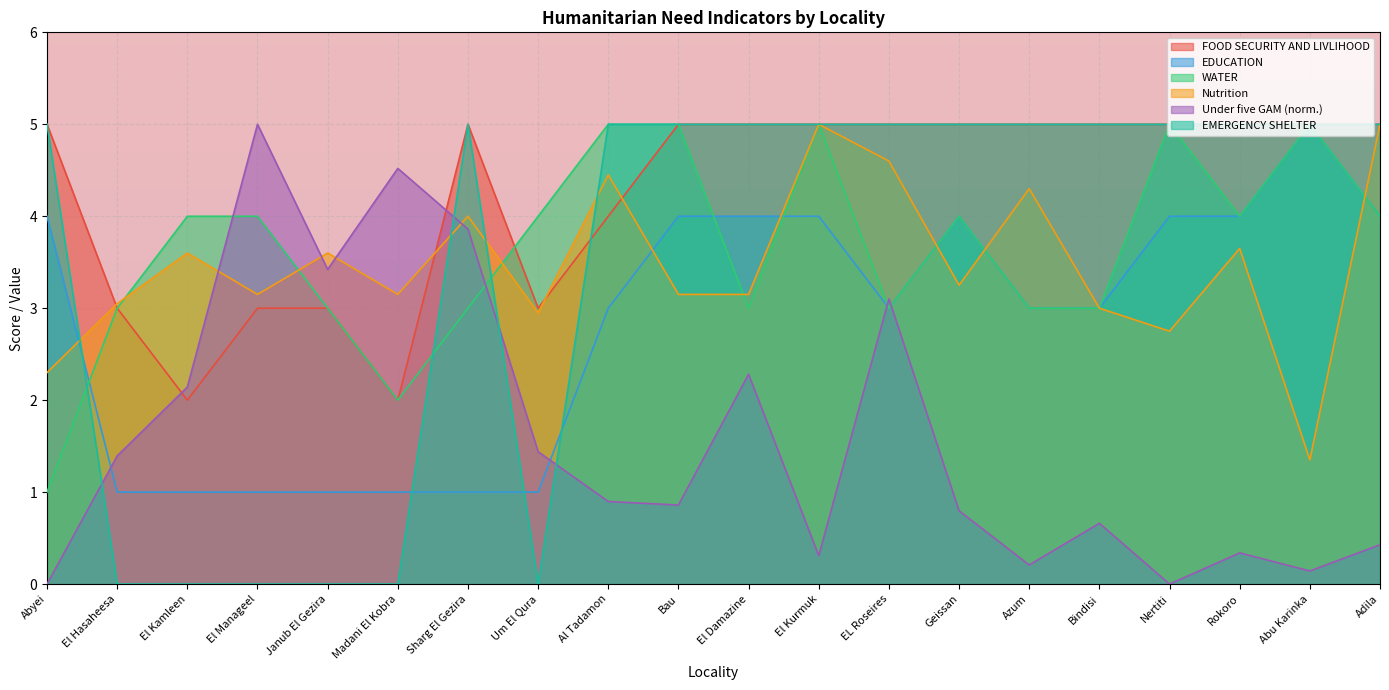

Is it true that EDUCATION equals 1.6 at Um El Qura?

False